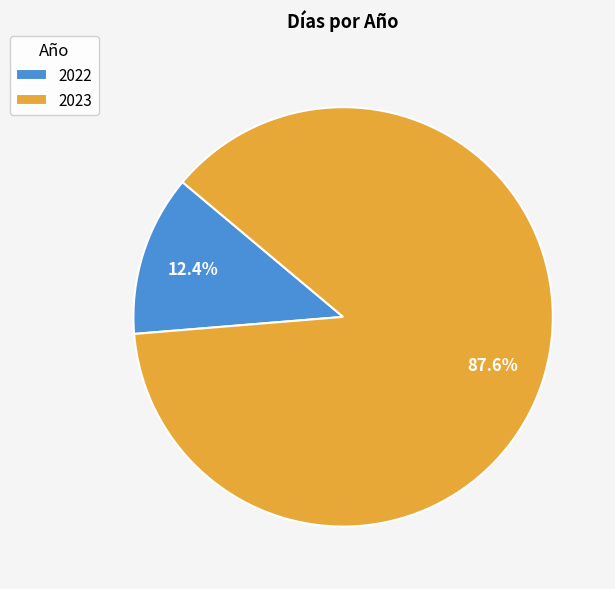

The 2023 slice represents 74% of the pie. True or false?

False